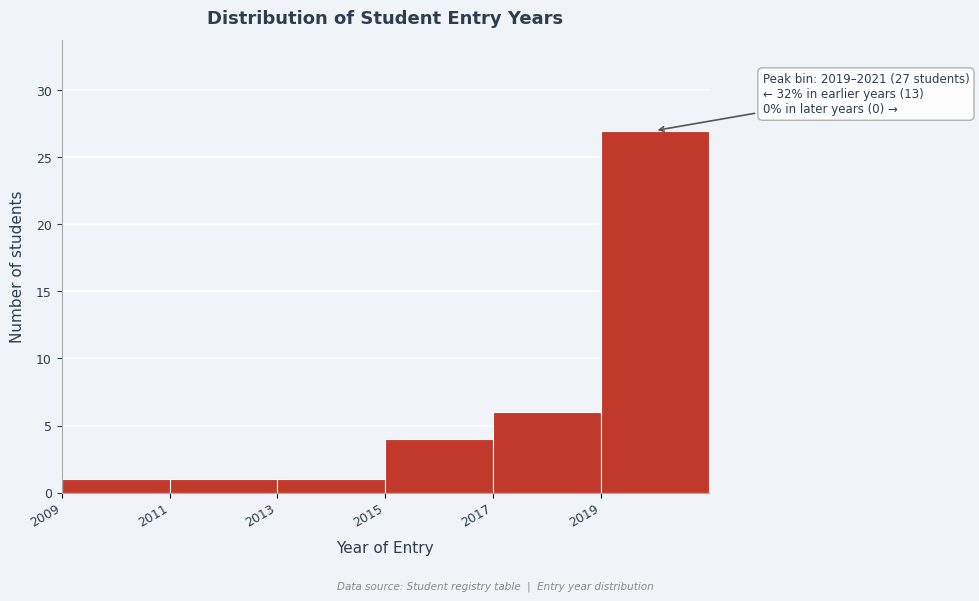

Which range on the x-axis has the tallest bar?

2019 to 2021